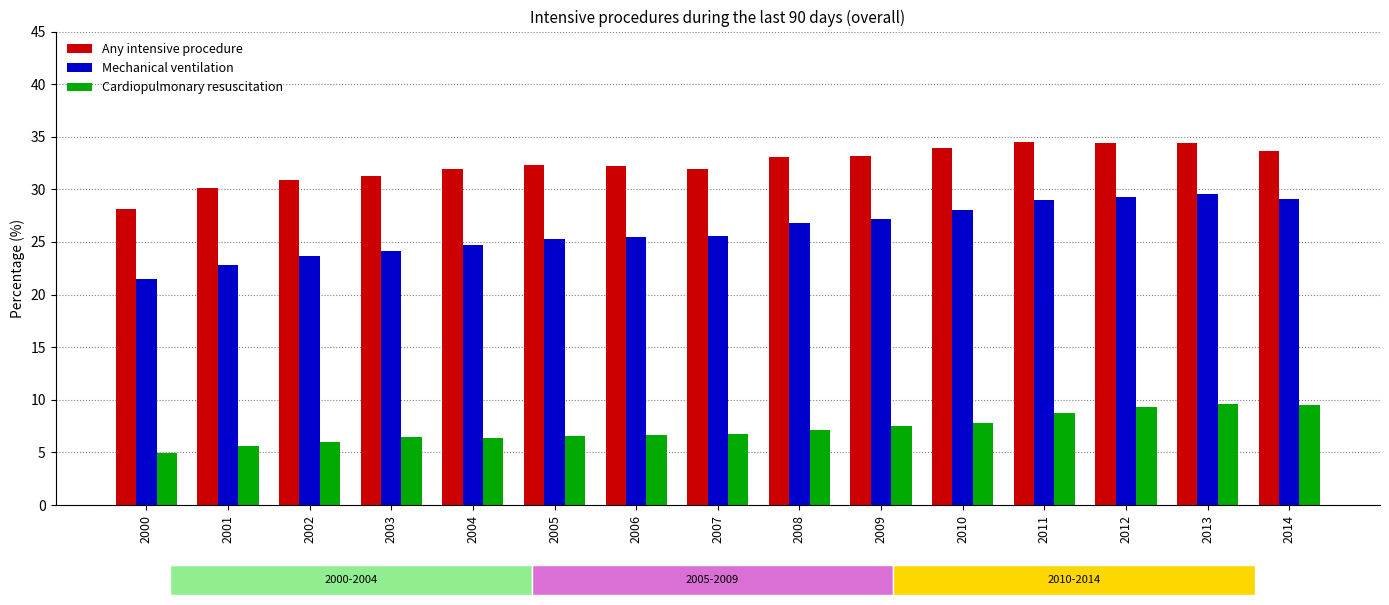

What is the approximate value of Any intensive procedure at 2014?

33.7